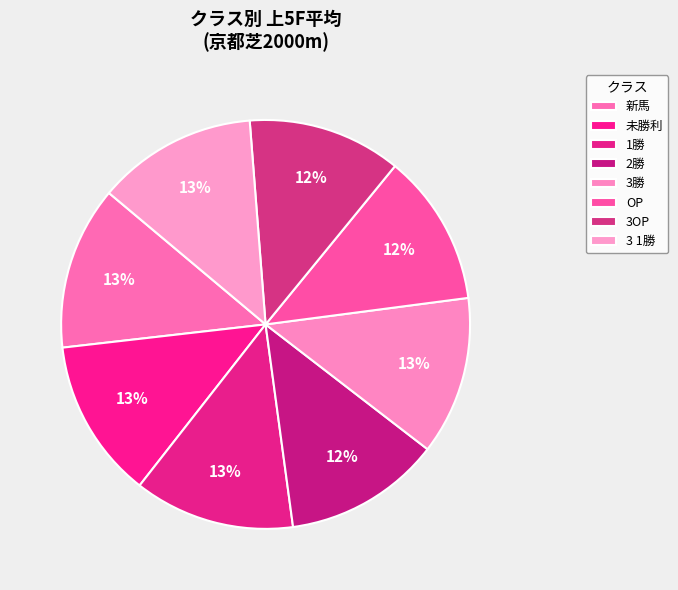

Is there any slice that represents more than half of the pie?

No